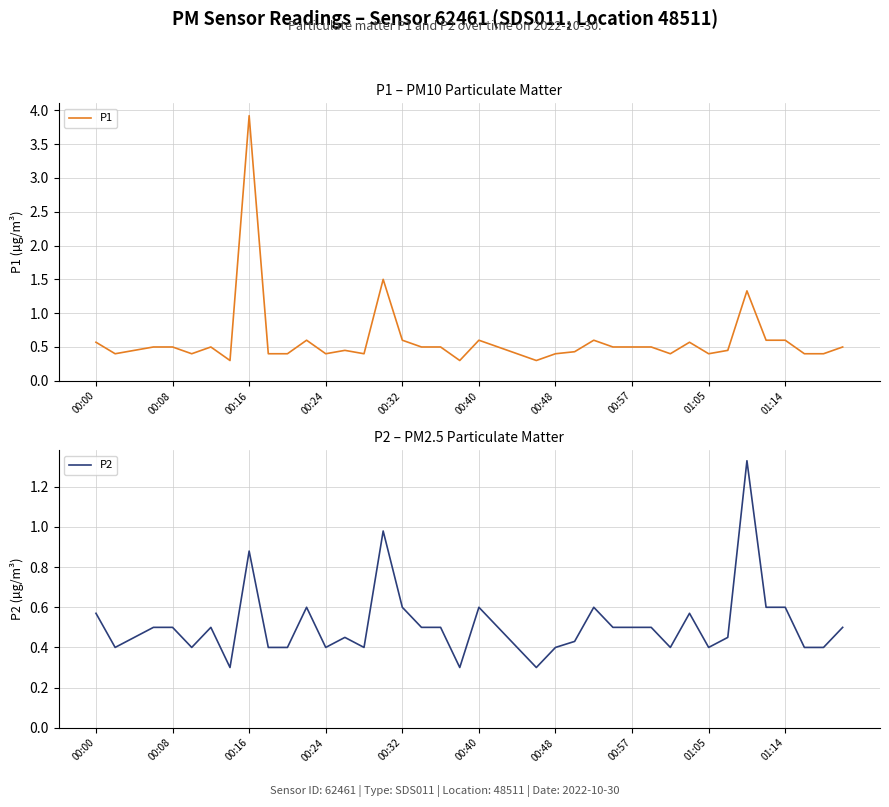

What are all the series names shown in the legend?

P1, P2